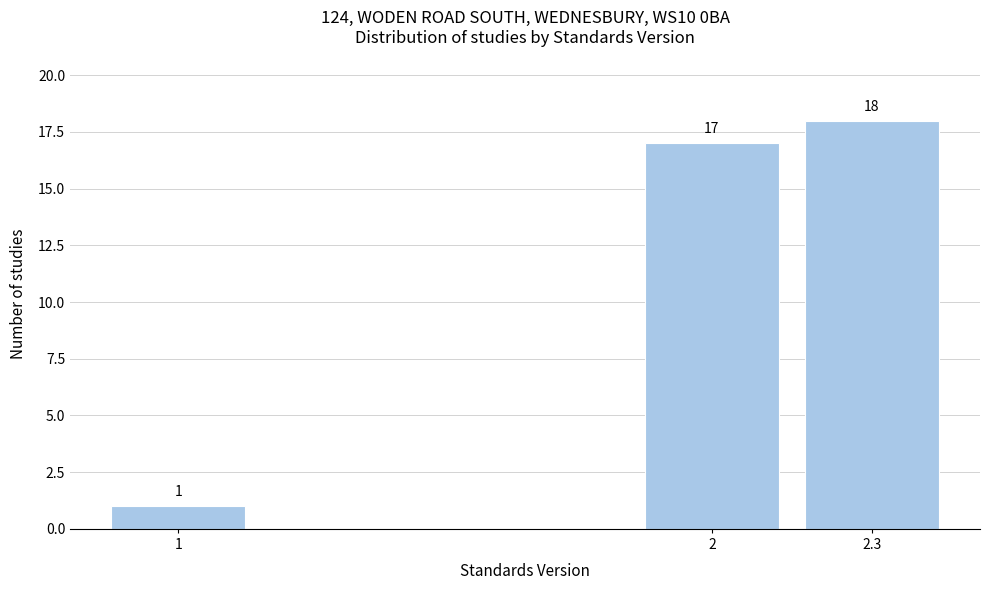

Reading left to right, list all the values displayed in this chart.

1=1	2=17	2.3=18